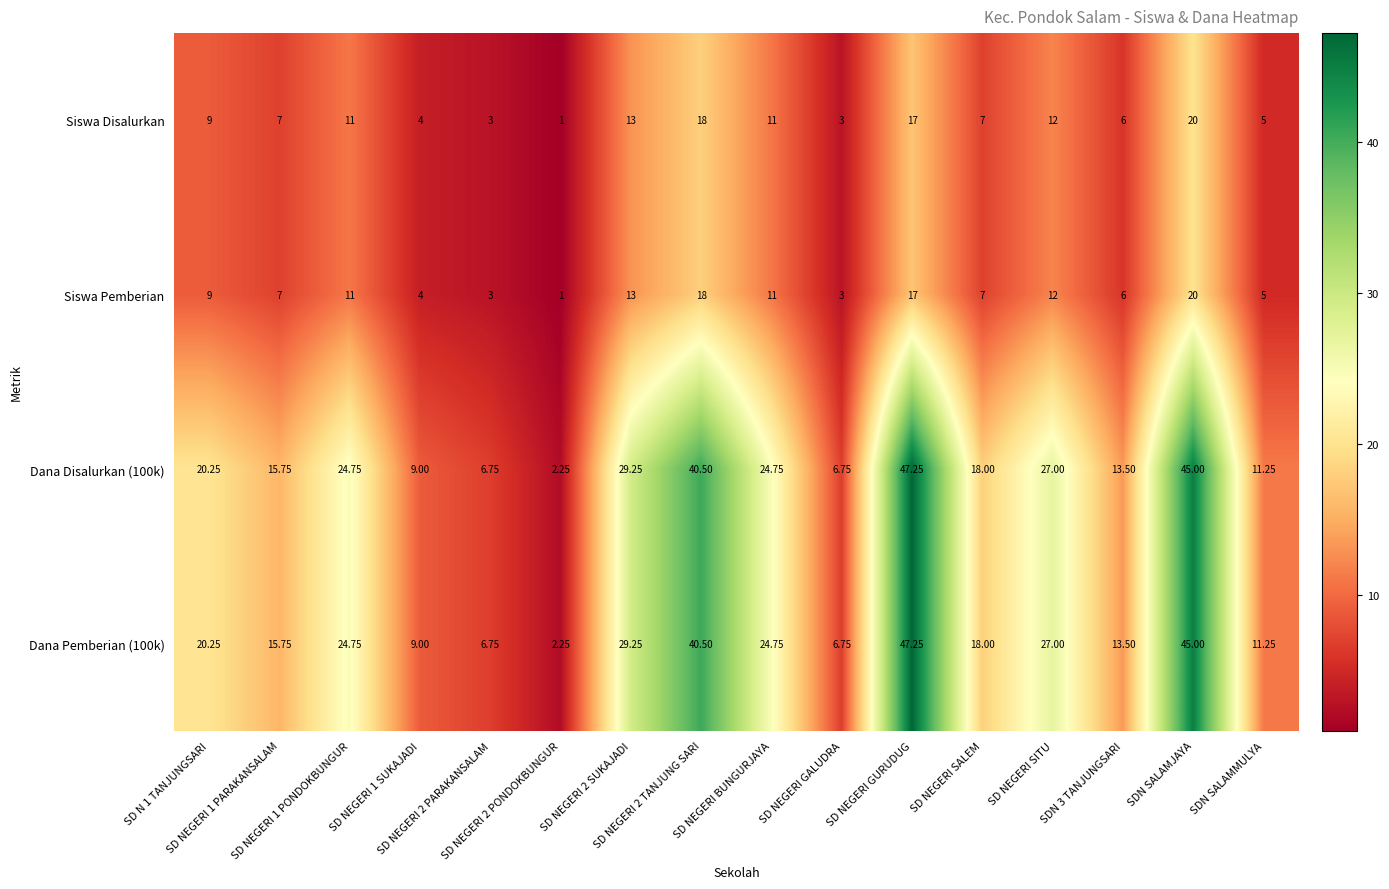

How many categories are shown in the chart?

16